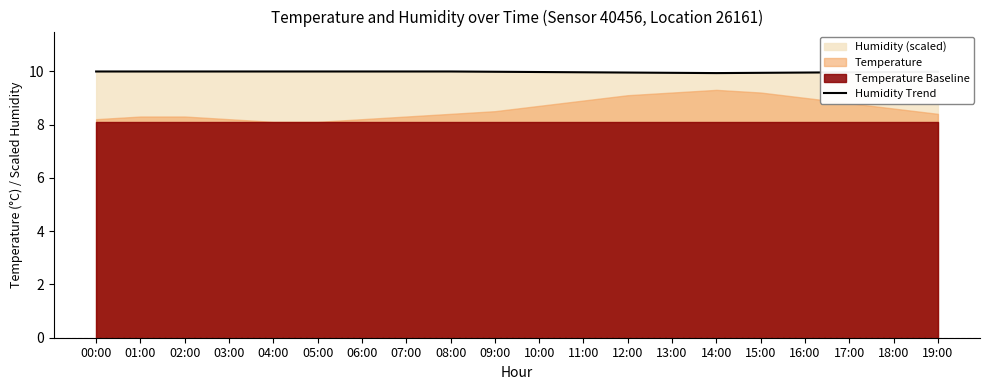

Between 18:00 and 09:00, which is larger?

09:00